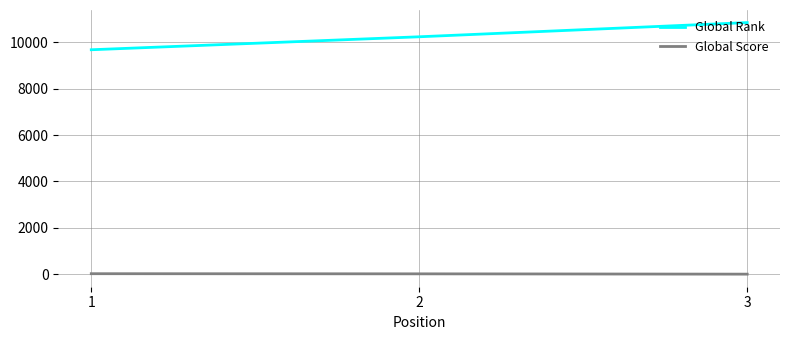

Rank the series by their average value, from lowest to highest.

Global Score, Global Rank